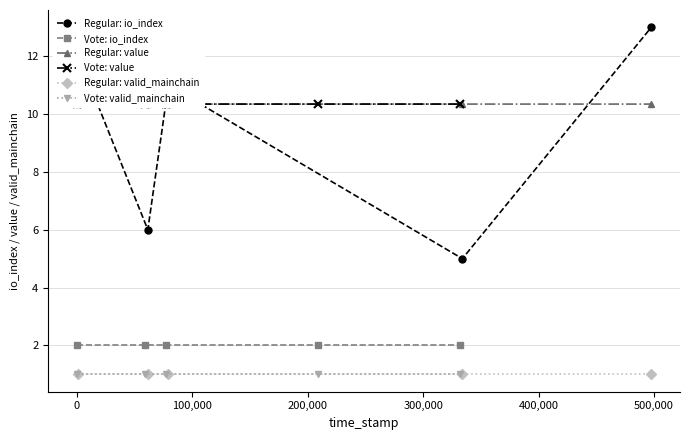

True or false: Regular: valid_mainchain has more than 1 points higher than both neighbors.

False